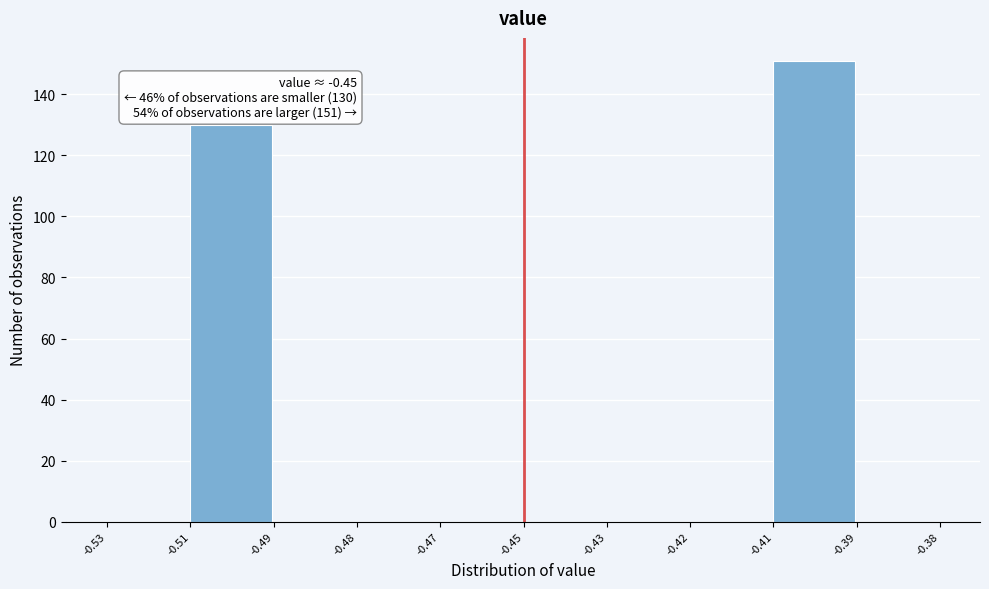

Reading left to right, list all the values displayed in this chart.

-0.53=0	-0.51=130	-0.49=0	-0.48=0	-0.47=0	-0.45=0	-0.43=0	-0.42=0	-0.41=151	-0.39=0